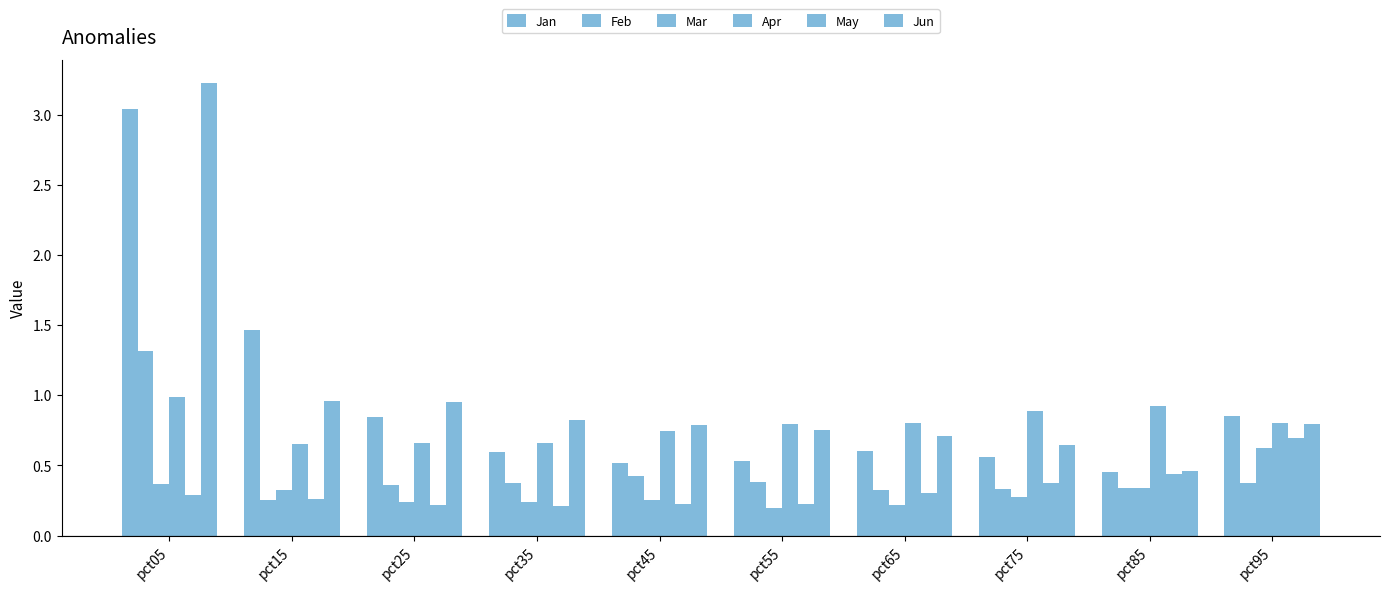

Rank the categories by Jun value from highest to lowest.

pct05, pct15, pct25, pct35, pct95, pct45, pct55, pct65, pct75, pct85